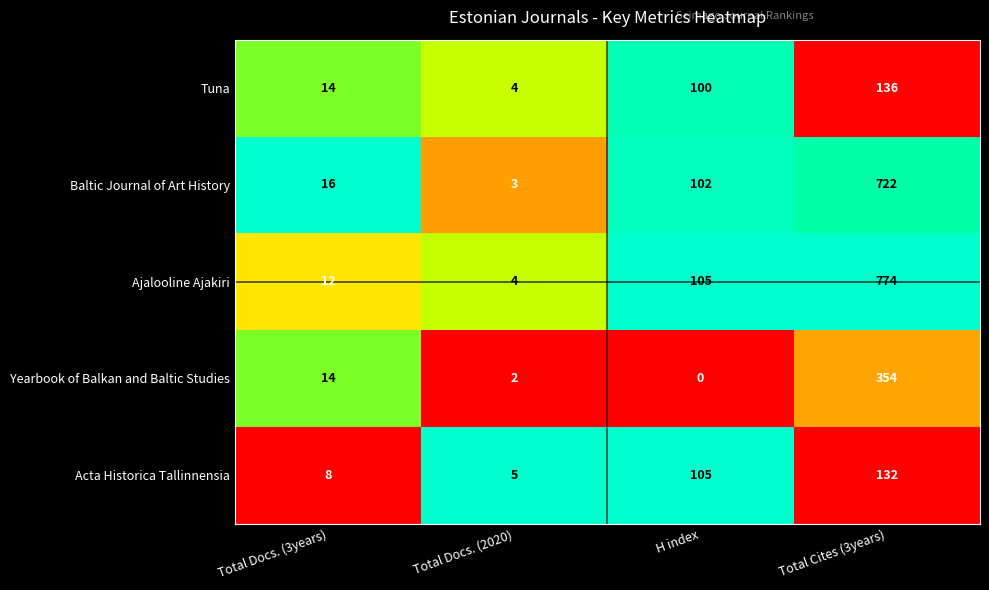

Which series has the widest spread of values?

Ajalooline Ajakiri